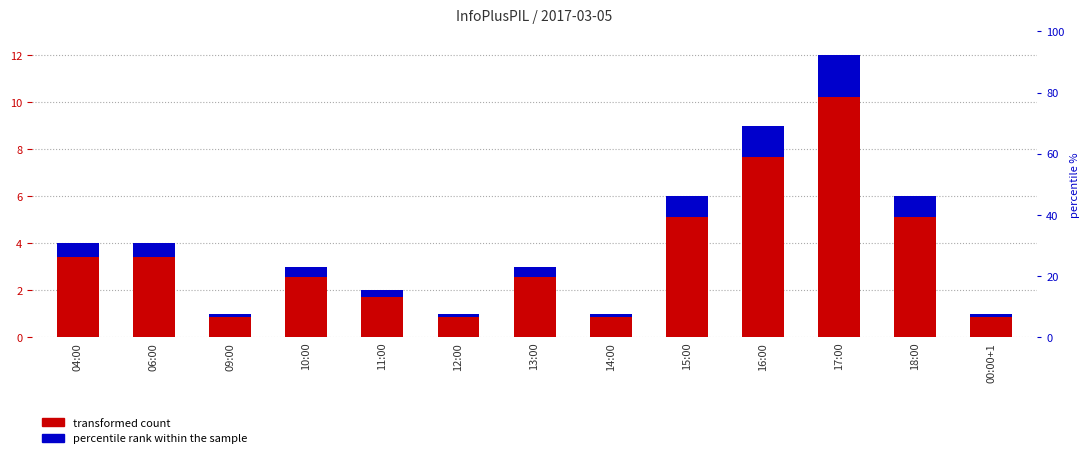

At 15:00, list the series in order from largest to smallest.

transformed count, percentile rank within the sample